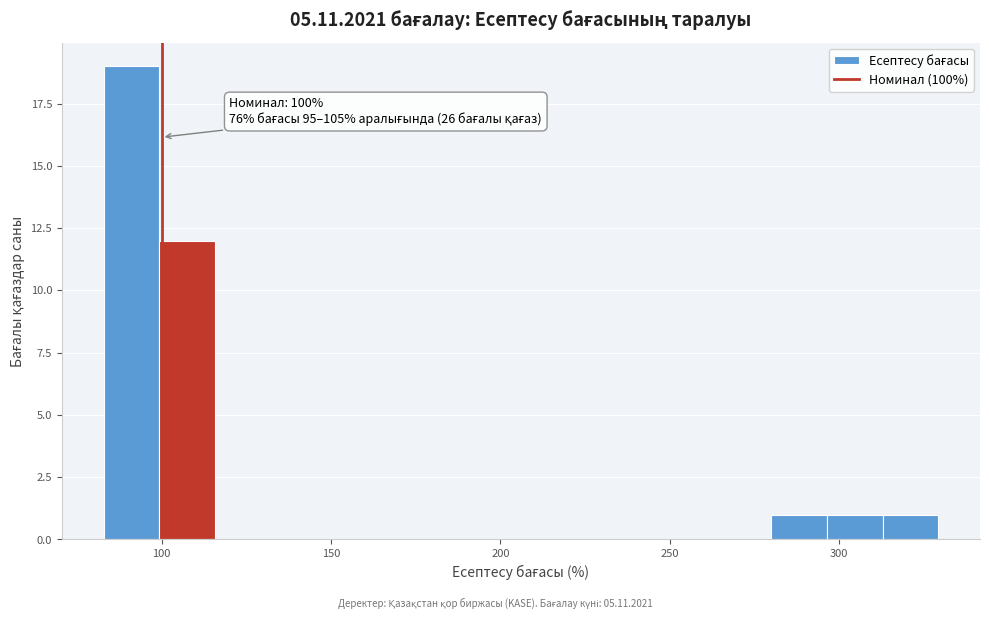

Read against the x-axis, roughly where is the centre of the tallest bar?

90